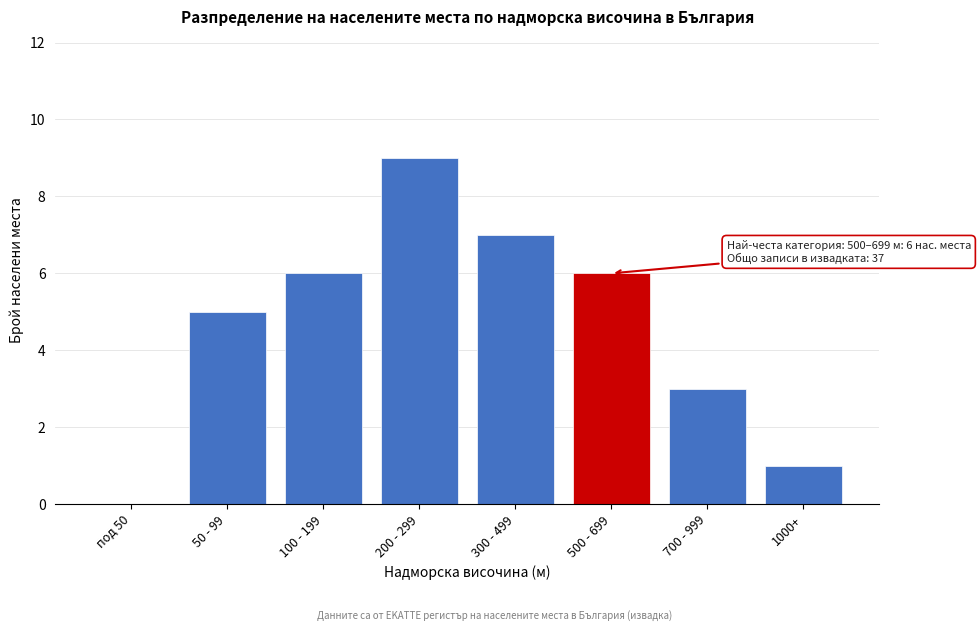

Reading left to right, transcribe all the data shown in this chart.

под 50=0	50 - 99=5	100 - 199=6	200 - 299=9	300 - 499=7	500 - 699=6	700 - 999=3	1000+=1